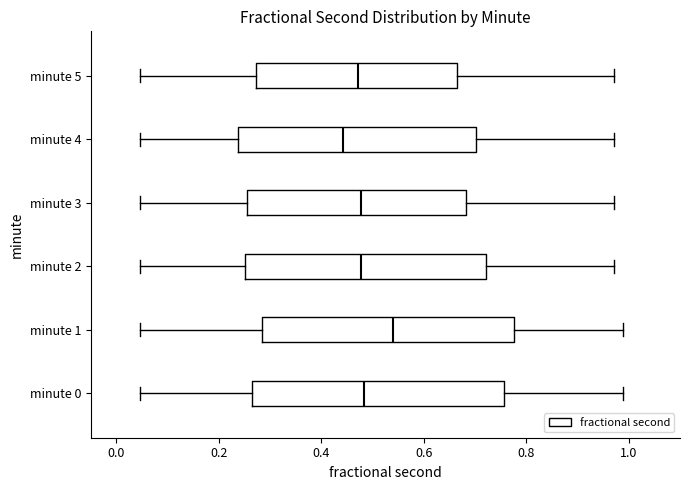

Which box's median line is the furthest to the left?

minute 4